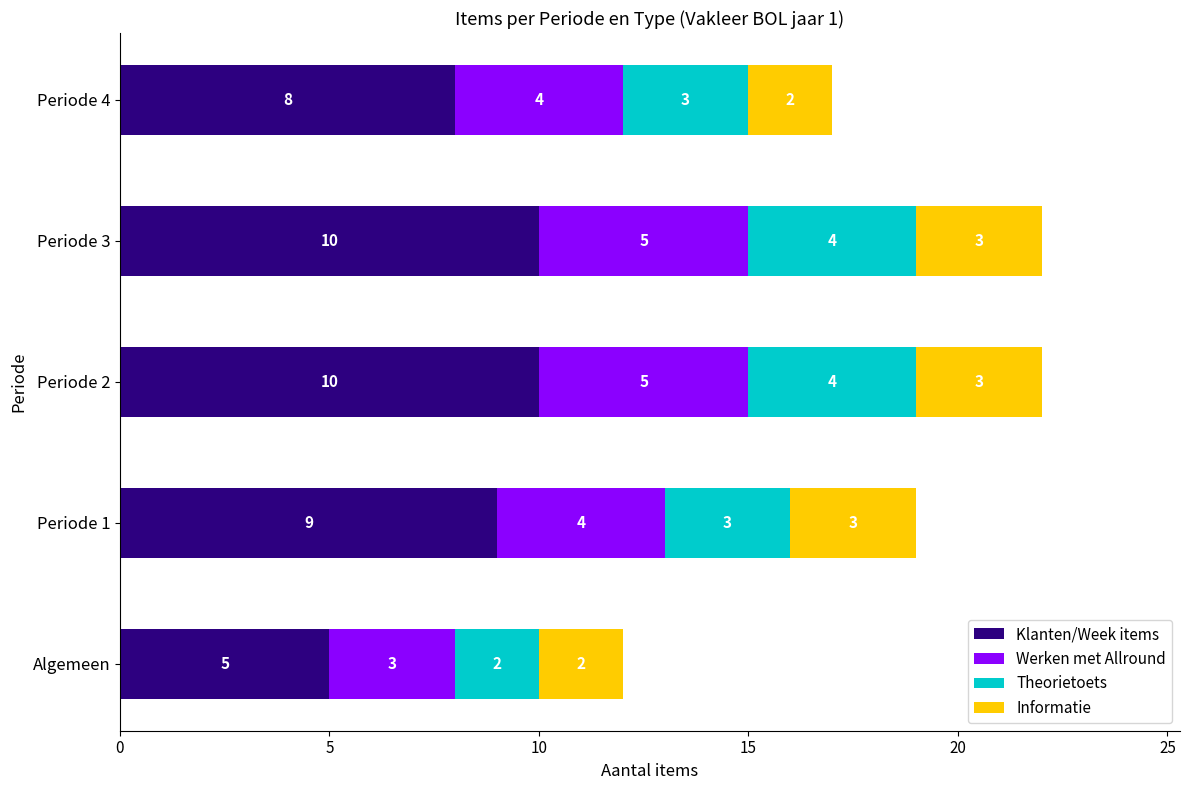

What is the maximum value for Klanten/Week items?

10